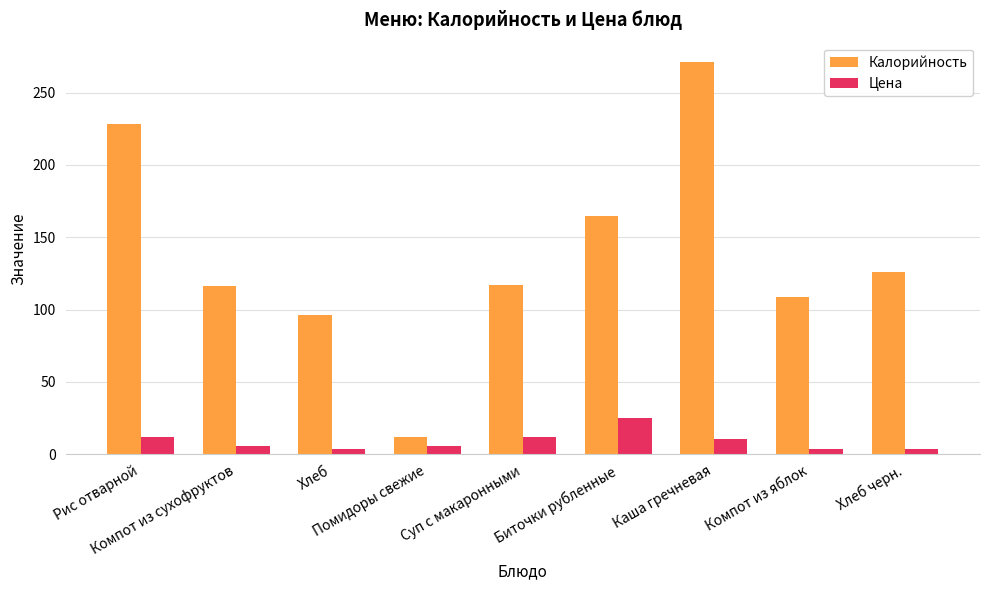

What is the difference between the maximum and minimum values in the Калорийность series?

259.0